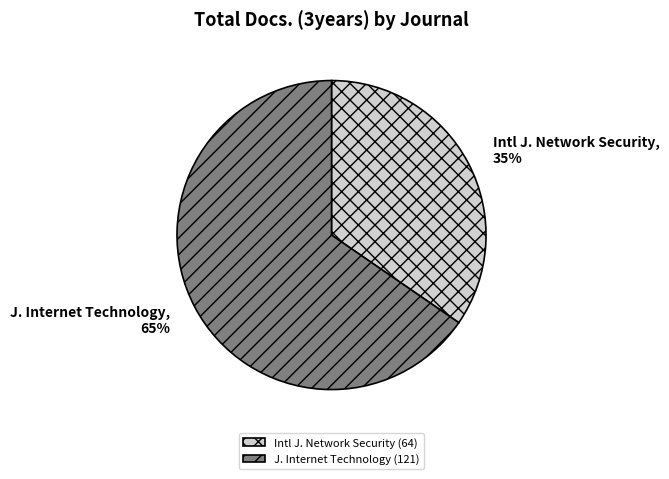

Is the sum of J. Internet Technology and Intl J. Network Security greater than half?

Yes